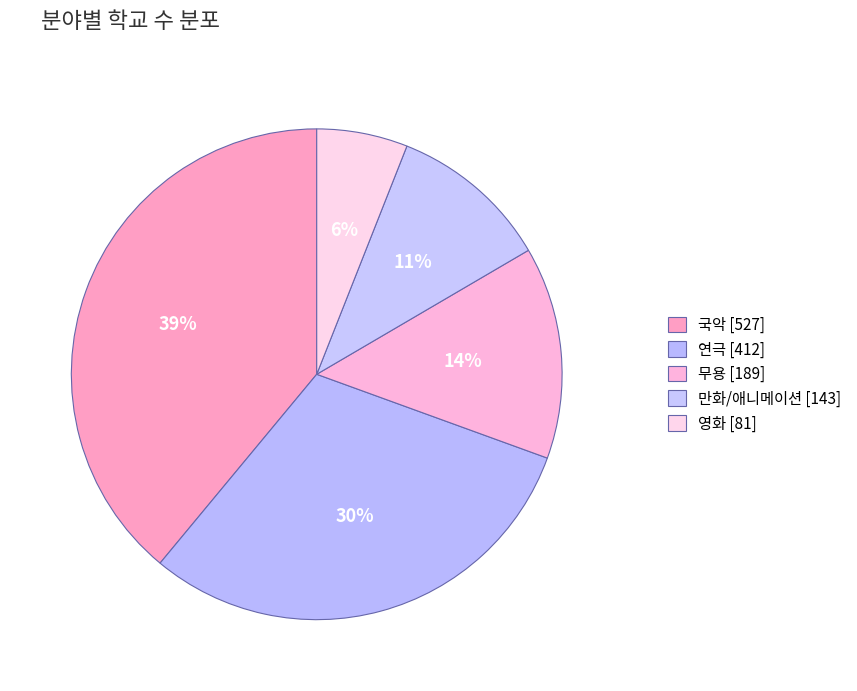

Is it true that 국악 is 52% of the pie?

False